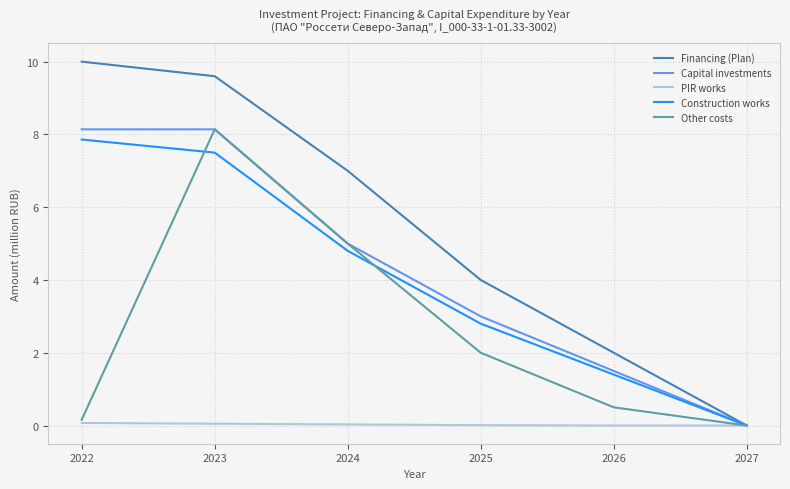

What is the maximum value shown in the chart?

10.0